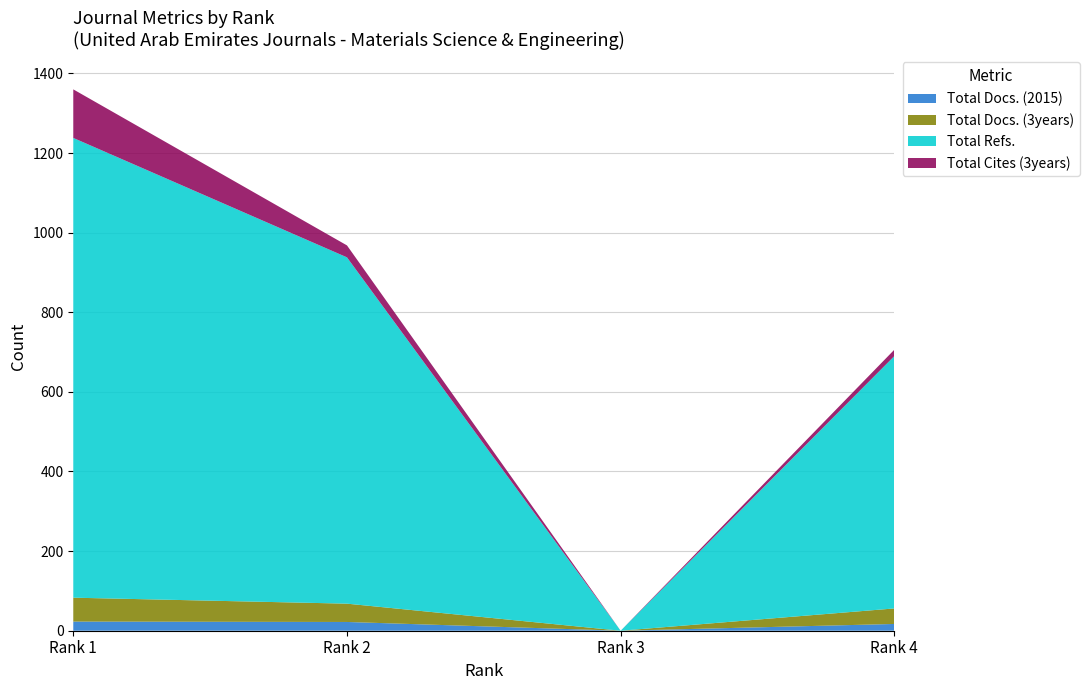

Reading right to left, extract all data points from this chart.

Total Docs. (2015): 17	0	22	23
Total Docs. (3years): 39	0	46	60
Total Refs.: 634	0	870	1155
Total Cites (3years): 16	0	30	122